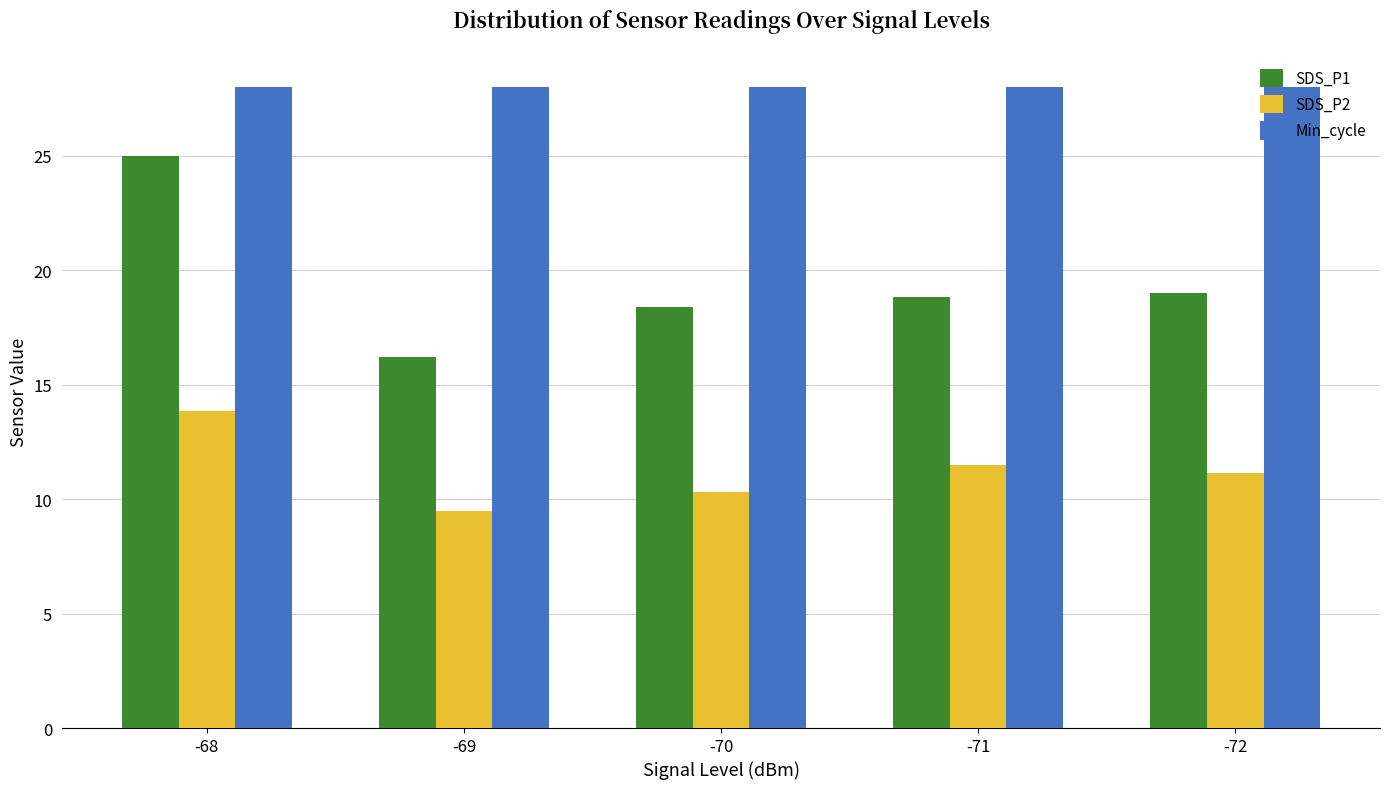

What is the minimum value shown in the chart?

9.5